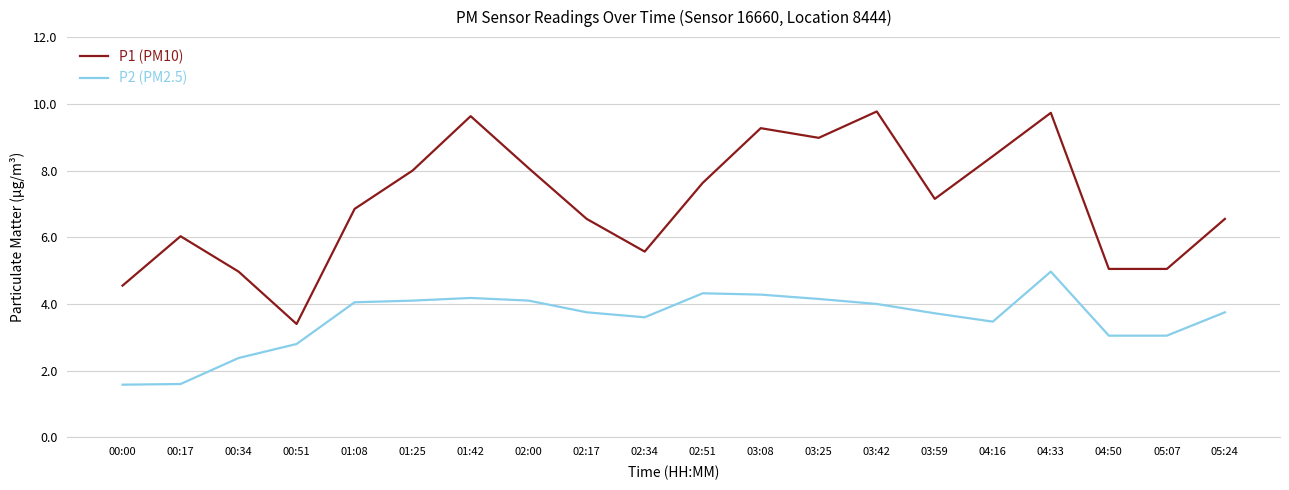

Is the value of P2 (PM2.5) at 02:00 greater than the value of P1 (PM10) at 00:34?

No